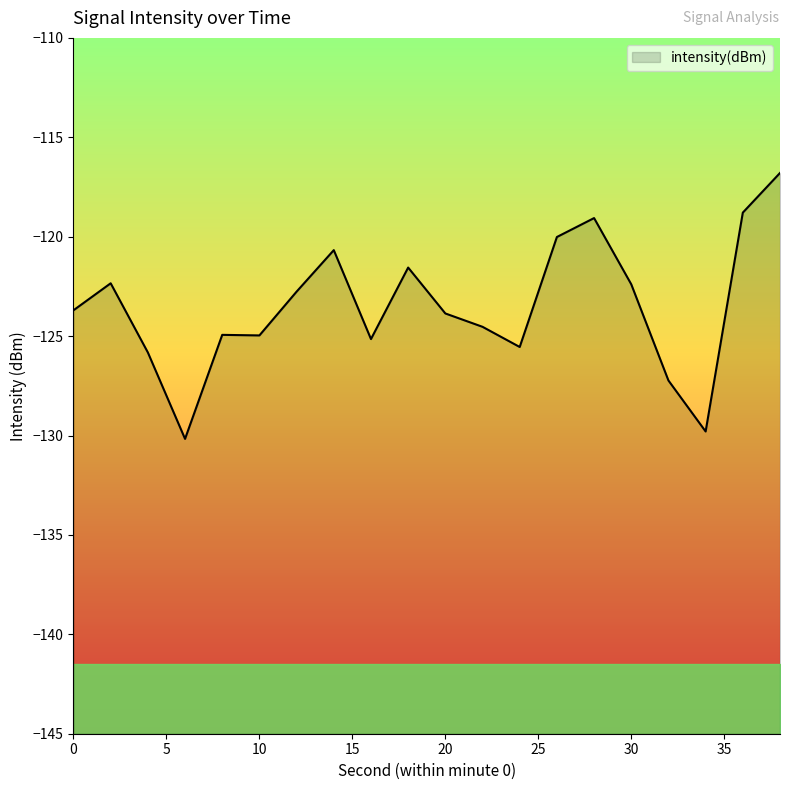

True or false: there are more than 0 points higher than both neighbors.

True